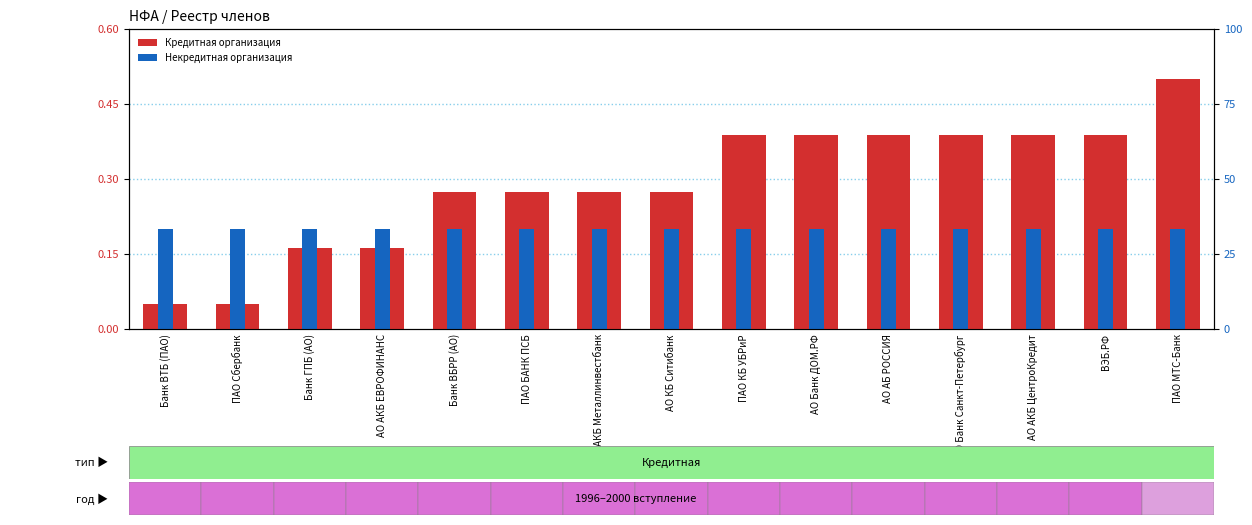

The Некредитная / тип series shows 0.2 at Банк ВТБ (ПАО). True or false?

True